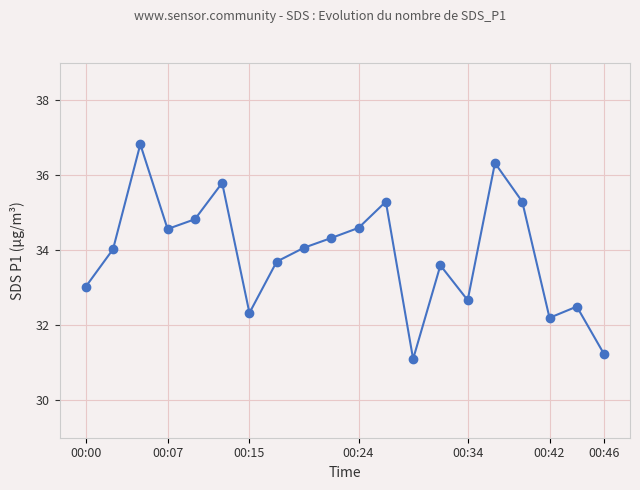

What is the value of the 1st point from the left?

33.0